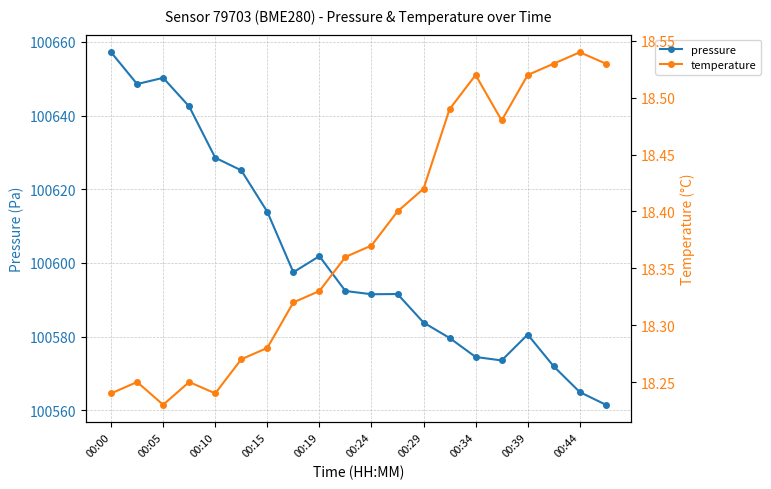

What is the sum of all temperature values?

367.6